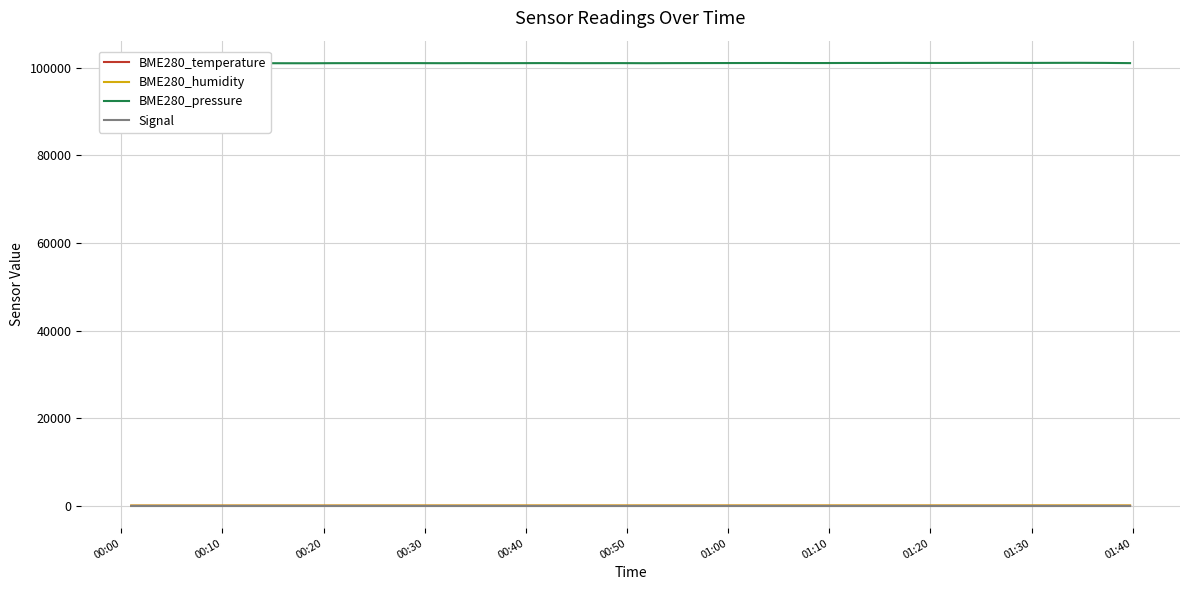

Which series has the largest total across all categories?

BME280_pressure